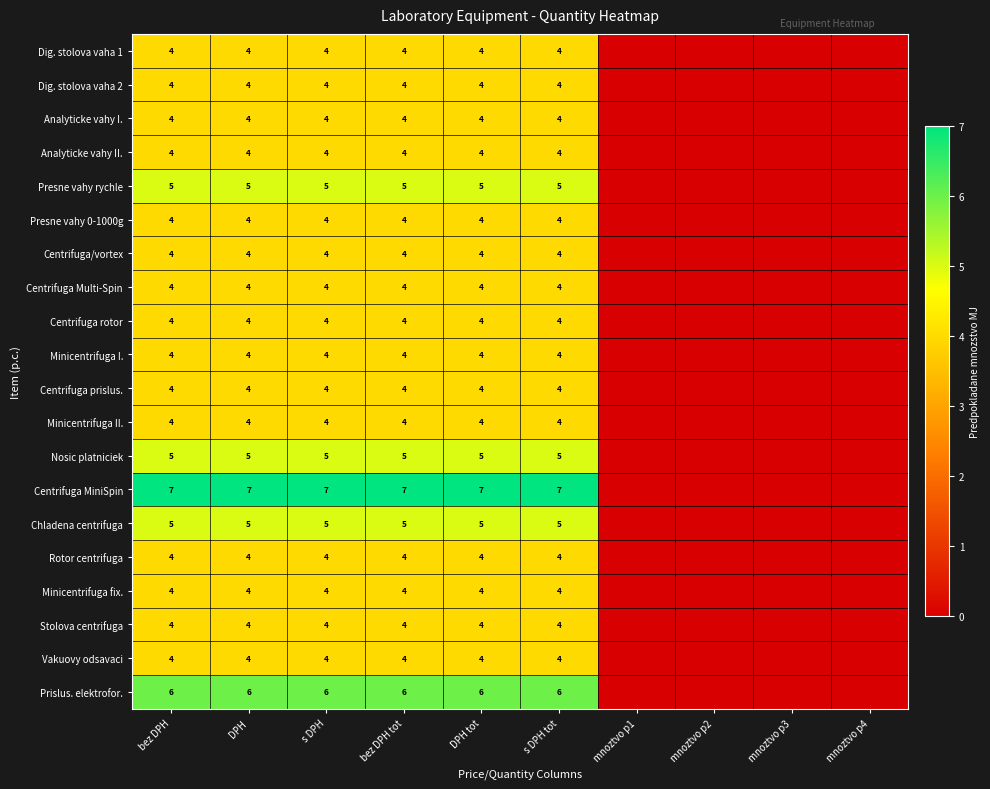

What is the sum of the Centrifuga prislus. values at bez DPH and s DPH?

8